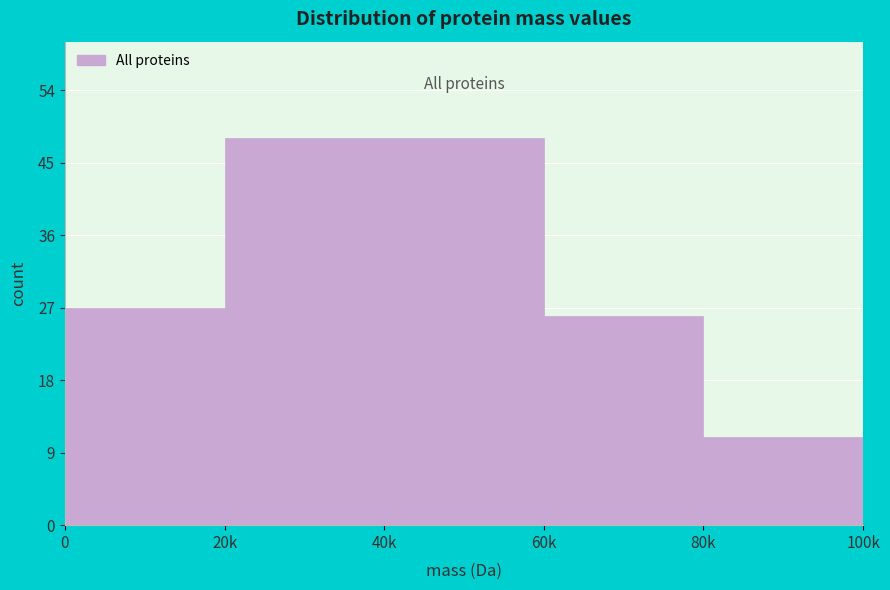

Reading right to left, list all the values displayed in this chart.

11	26	48	48	27